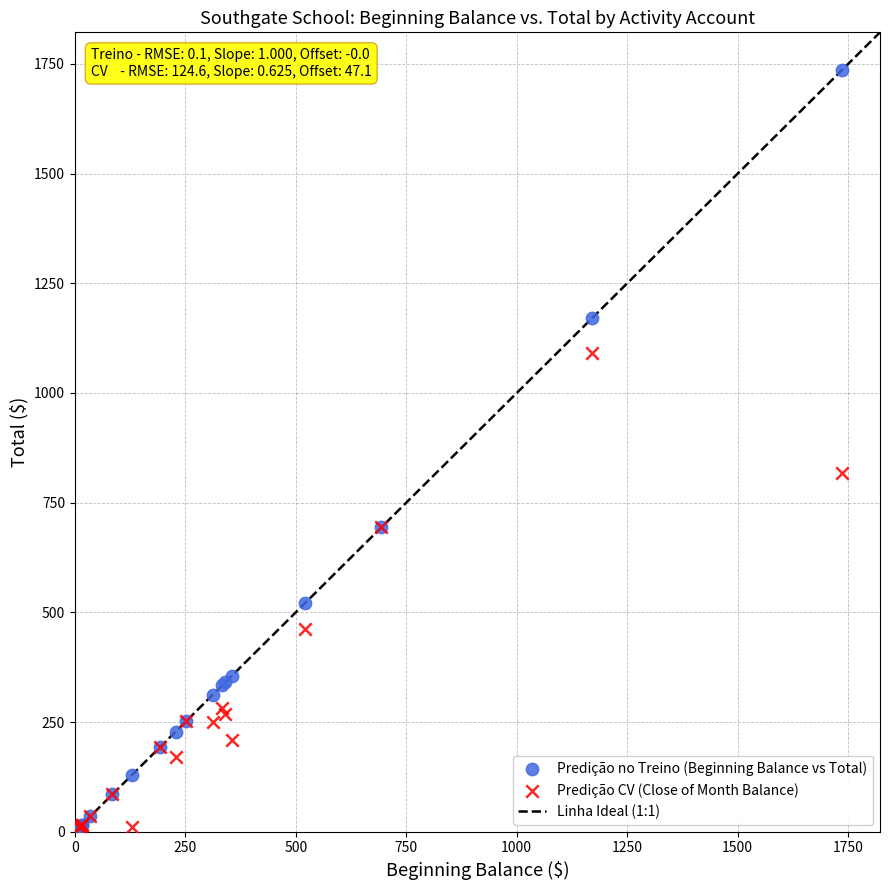

In the Predição CV (Close of Month Balance) series, what Y value is closest to 550?

461.4